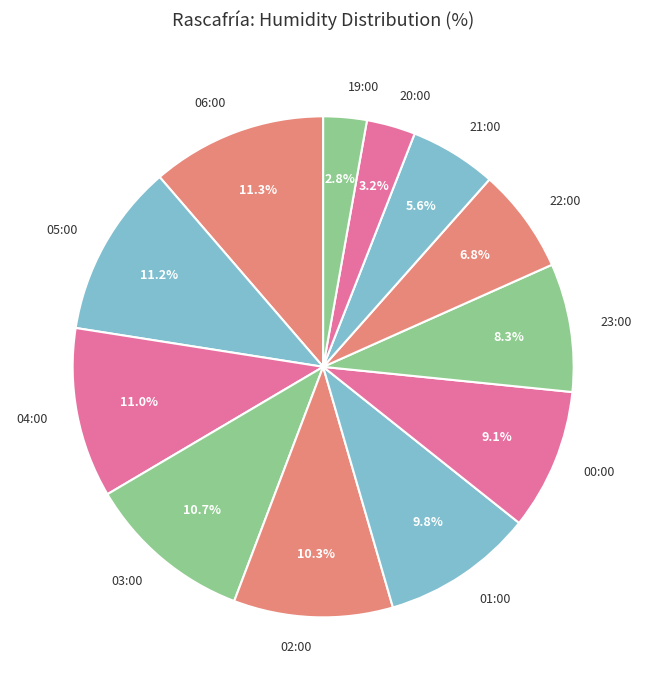

Does 03:00 account for over 50% of the chart?

No